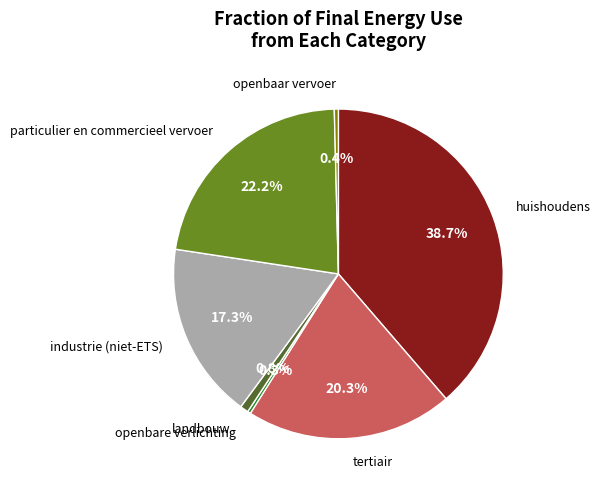

Is there any slice that represents more than half of the pie?

No